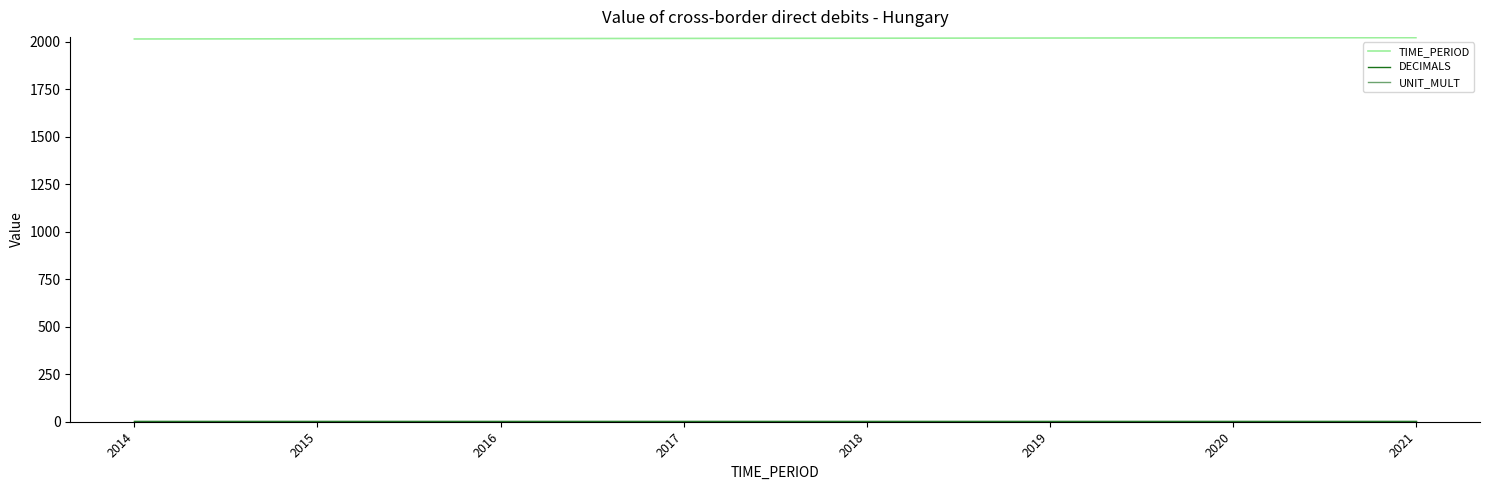

True or false: TIME_PERIOD has a value of 3503 at 2018.

False